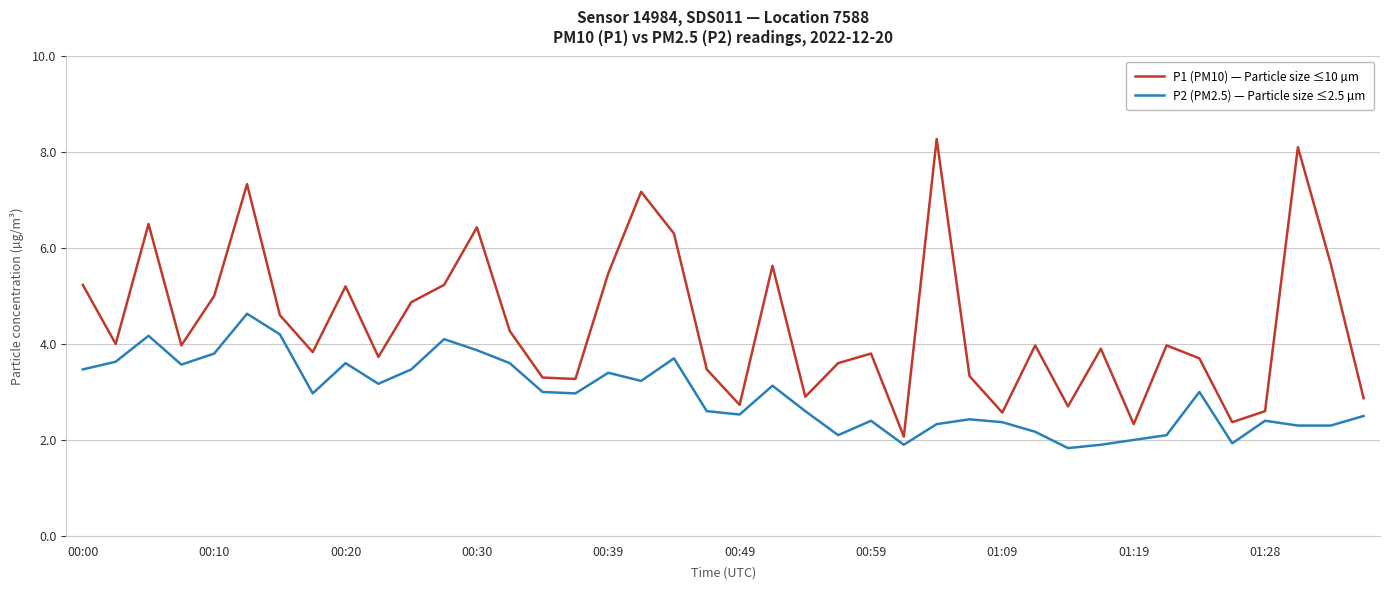

Which series has the largest total across all categories?

P1 (PM10) — Particle size ≤10 µm